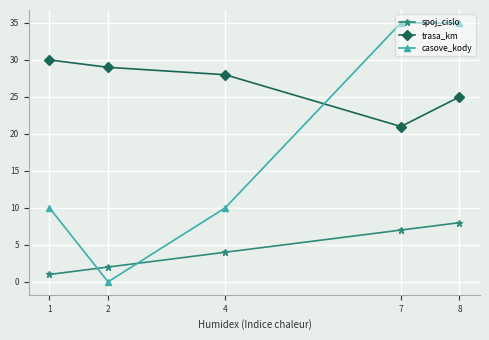

At which label is trasa_km closest to 25?

8